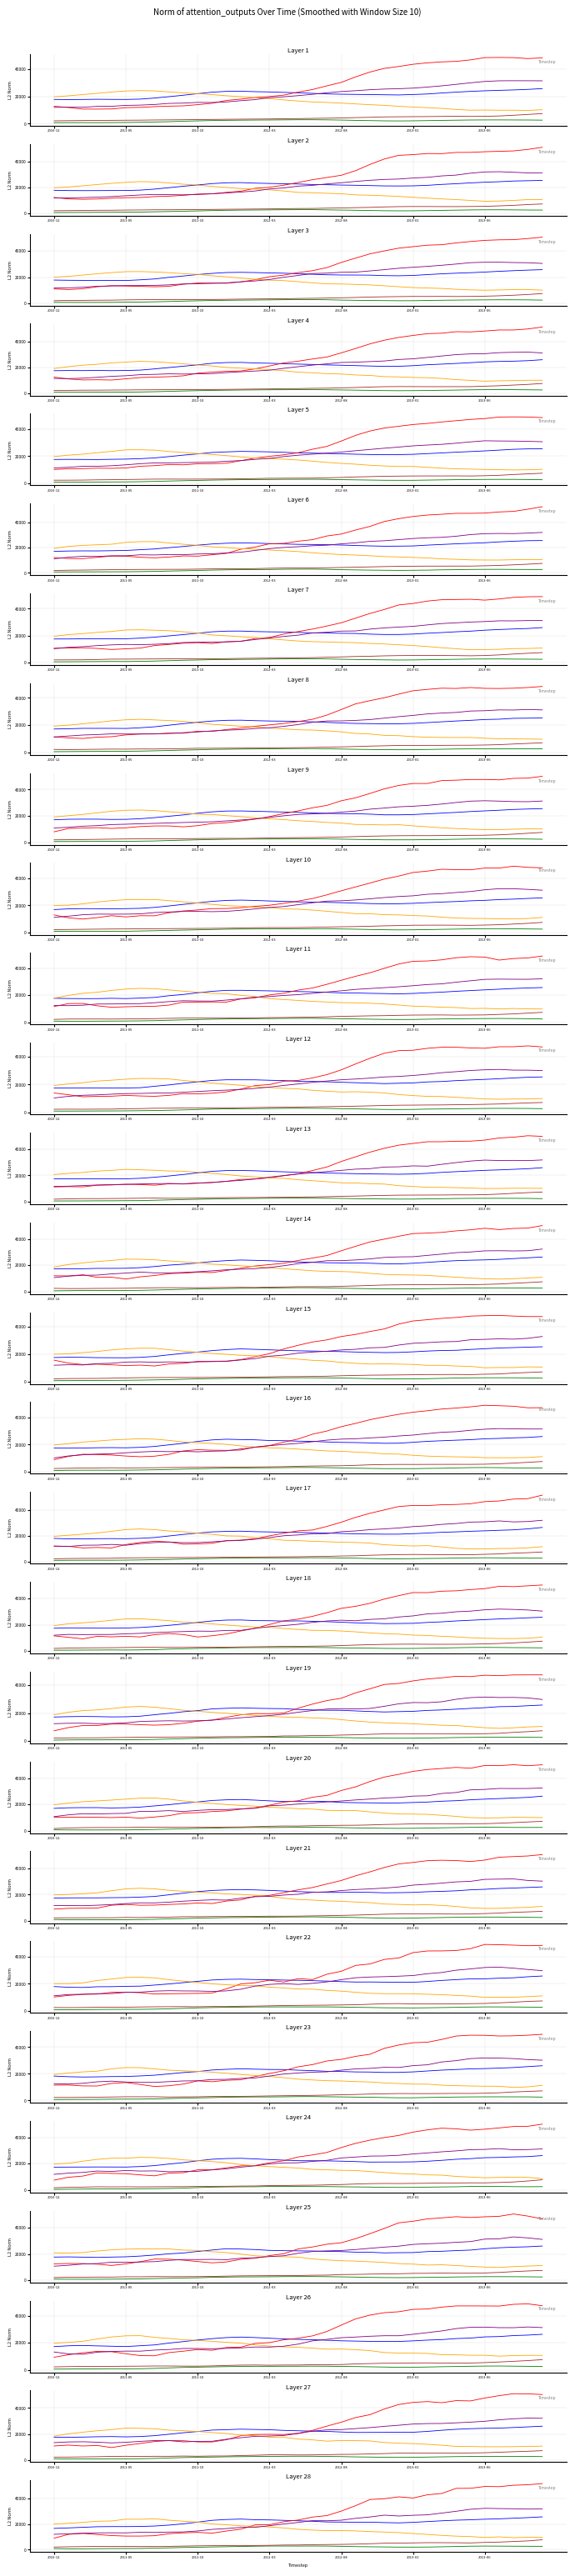

At how many categories does at least one series exceed 51810?

1